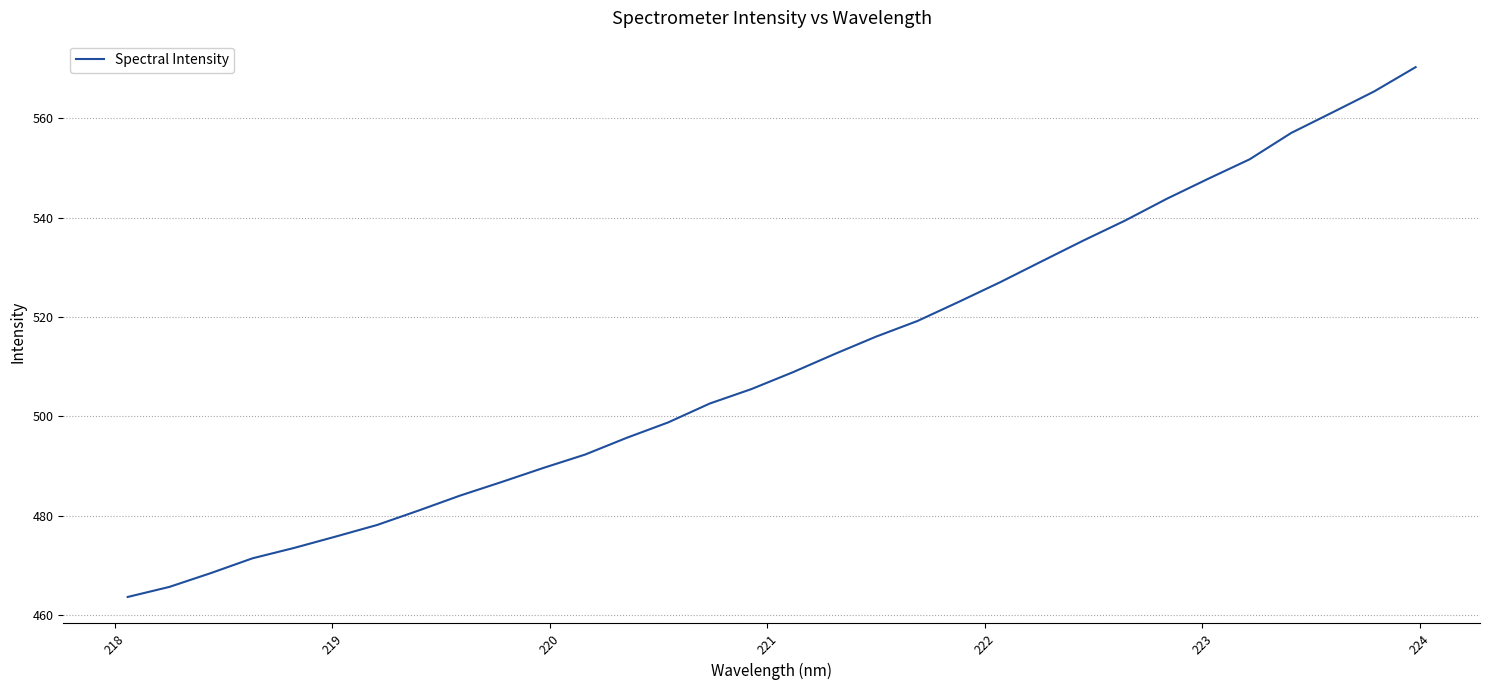

What is the difference between the maximum and minimum values?

106.6